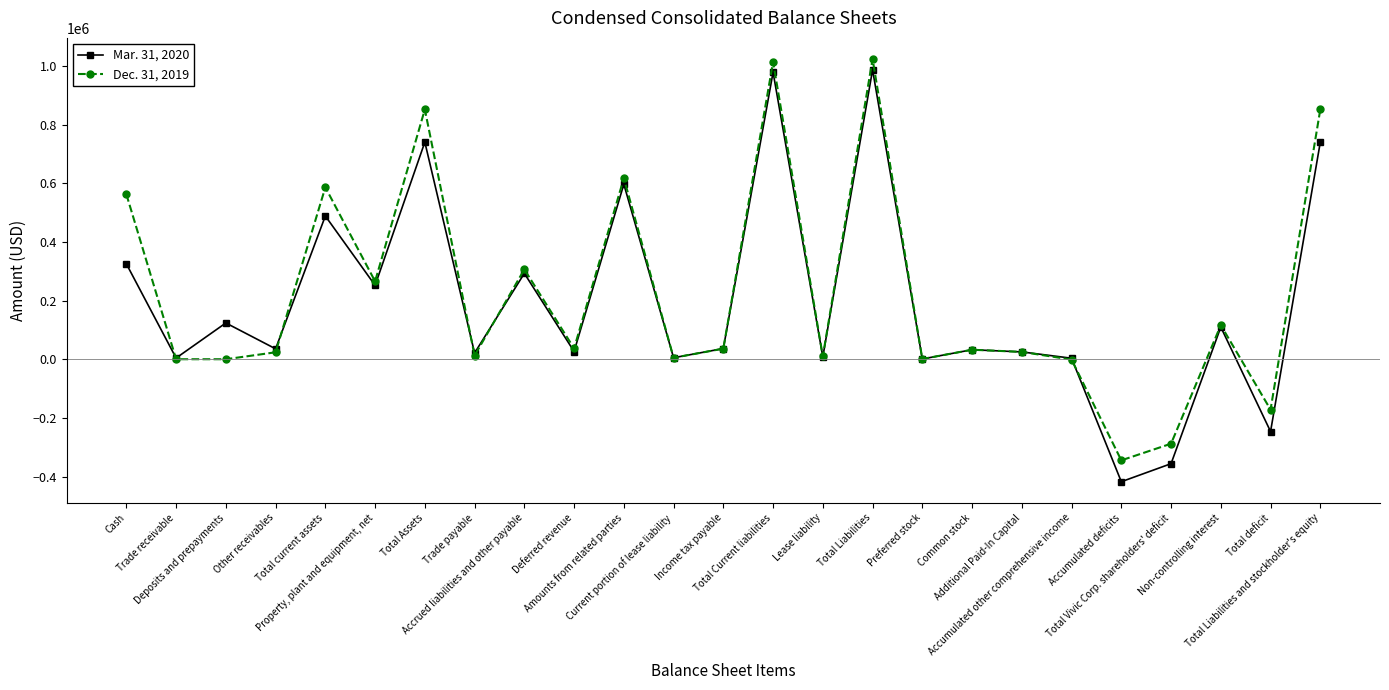

How many categories are shown in the chart?

25